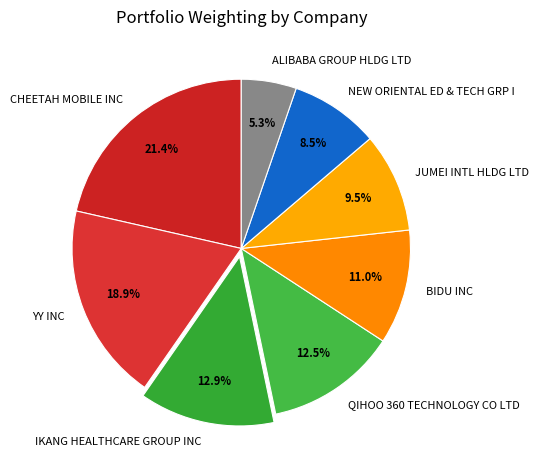

Is there a majority slice in this chart?

No